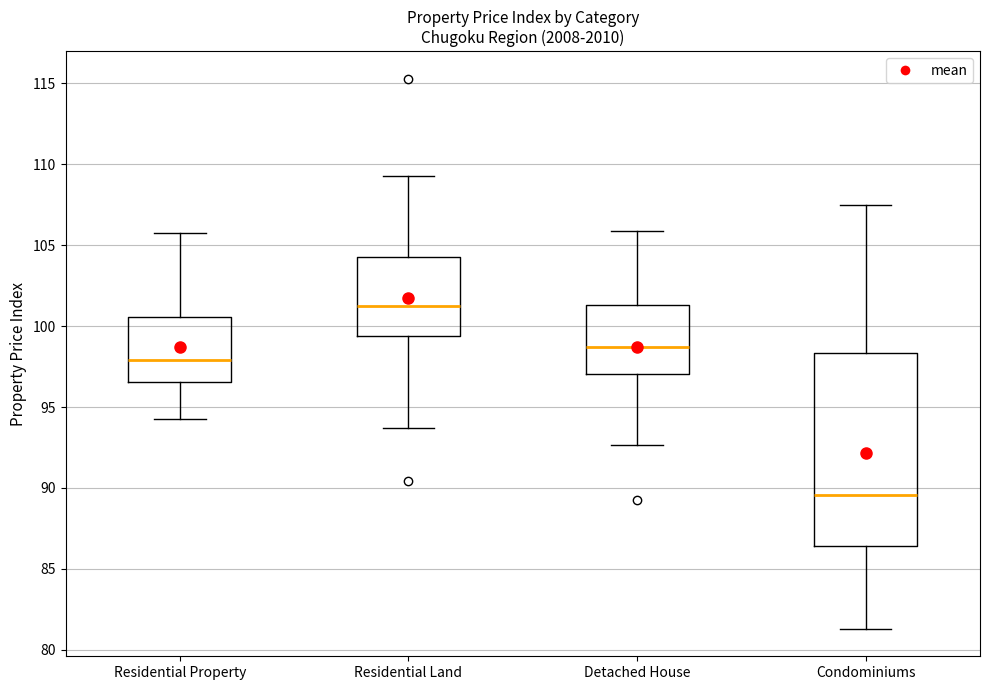

Which box has the lowest median line?

Condominiums